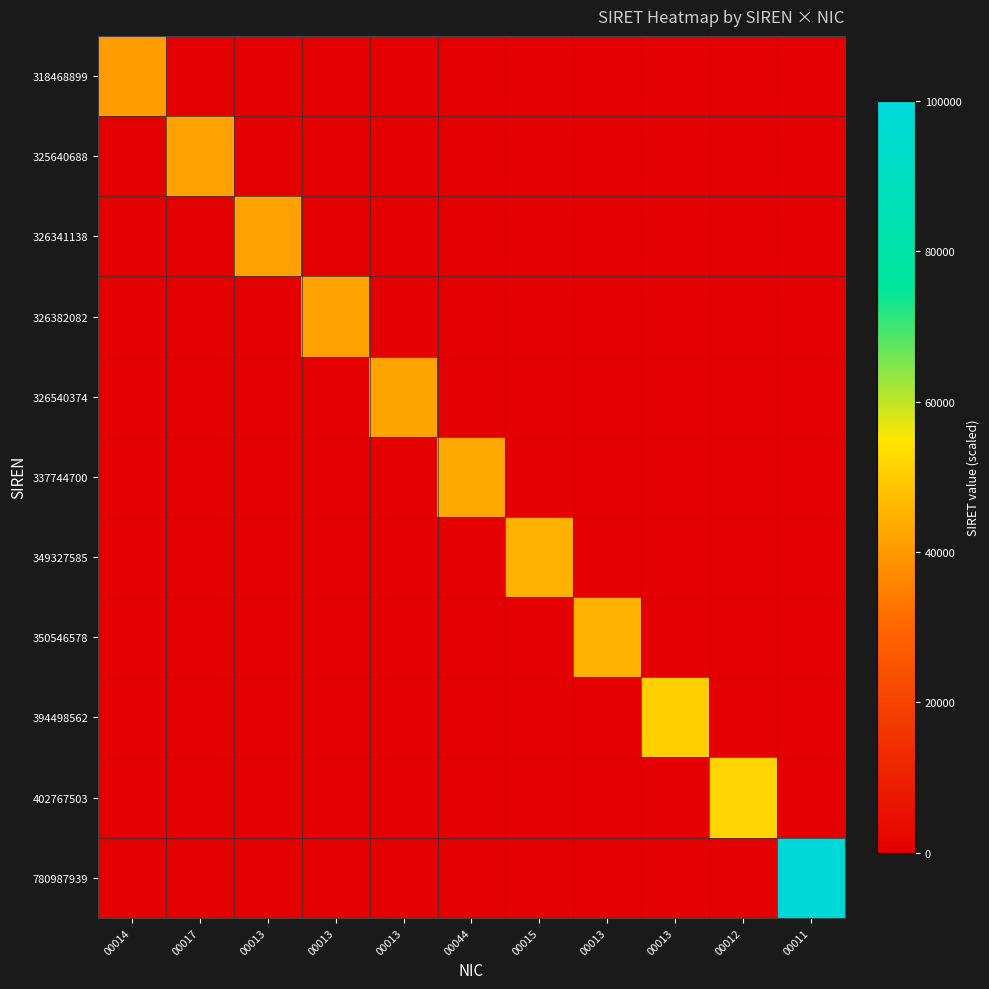

Reading right to left, list all the values displayed in this chart.

318468899: 00011=0.0	00012=0.0	00013=0.0	00013=0.0	00015=0.0	00044=0.0	00013=0.0	00013=0.0	00013=0.0	00017=0.0	00014=40777.7
325640688: 00011=0.0	00012=0.0	00013=0.0	00013=0.0	00015=0.0	00044=0.0	00013=0.0	00013=0.0	00013=0.0	00017=41696.0	00014=0.0
326341138: 00011=0.0	00012=0.0	00013=0.0	00013=0.0	00015=0.0	00044=0.0	00013=0.0	00013=0.0	00013=41785.7	00017=0.0	00014=0.0
326382082: 00011=0.0	00012=0.0	00013=0.0	00013=0.0	00015=0.0	00044=0.0	00013=0.0	00013=41790.9	00013=0.0	00017=0.0	00014=0.0
326540374: 00011=0.0	00012=0.0	00013=0.0	00013=0.0	00015=0.0	00044=0.0	00013=41811.2	00013=0.0	00013=0.0	00017=0.0	00014=0.0
337744700: 00011=0.0	00012=0.0	00013=0.0	00013=0.0	00015=0.0	00044=43245.8	00013=0.0	00013=0.0	00013=0.0	00017=0.0	00014=0.0
349327585: 00011=0.0	00012=0.0	00013=0.0	00013=0.0	00015=44728.9	00044=0.0	00013=0.0	00013=0.0	00013=0.0	00017=0.0	00014=0.0
350546578: 00011=0.0	00012=0.0	00013=0.0	00013=44885.0	00015=0.0	00044=0.0	00013=0.0	00013=0.0	00013=0.0	00017=0.0	00014=0.0
394498562: 00011=0.0	00012=0.0	00013=50512.8	00013=0.0	00015=0.0	00044=0.0	00013=0.0	00013=0.0	00013=0.0	00017=0.0	00014=0.0
402767503: 00011=0.0	00012=51571.5	00013=0.0	00013=0.0	00015=0.0	00044=0.0	00013=0.0	00013=0.0	00013=0.0	00017=0.0	00014=0.0
780987939: 00011=100000.0	00012=0.0	00013=0.0	00013=0.0	00015=0.0	00044=0.0	00013=0.0	00013=0.0	00013=0.0	00017=0.0	00014=0.0